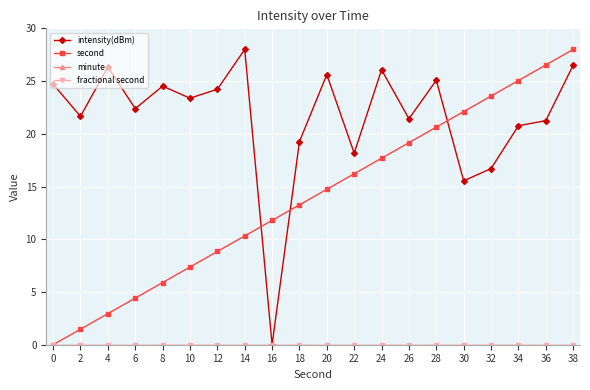

True or false: intensity(dBm) has a value of 0.0 at 16.

True